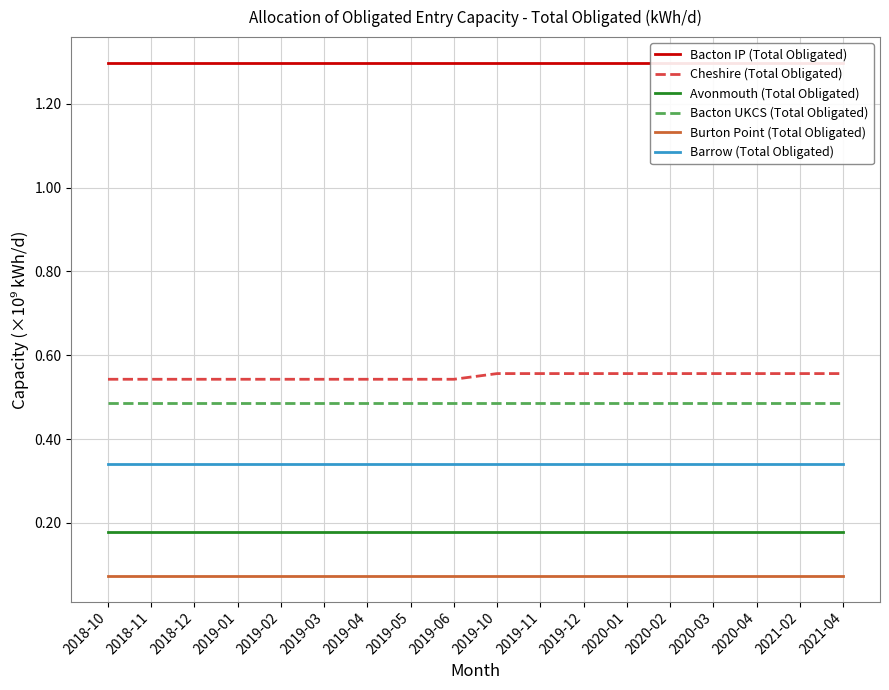

Does the chart have visible grid lines?

Yes